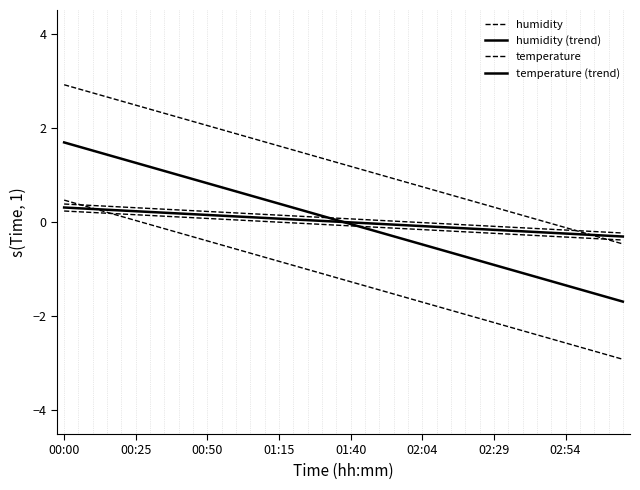

How many categories are shown in the chart?

40